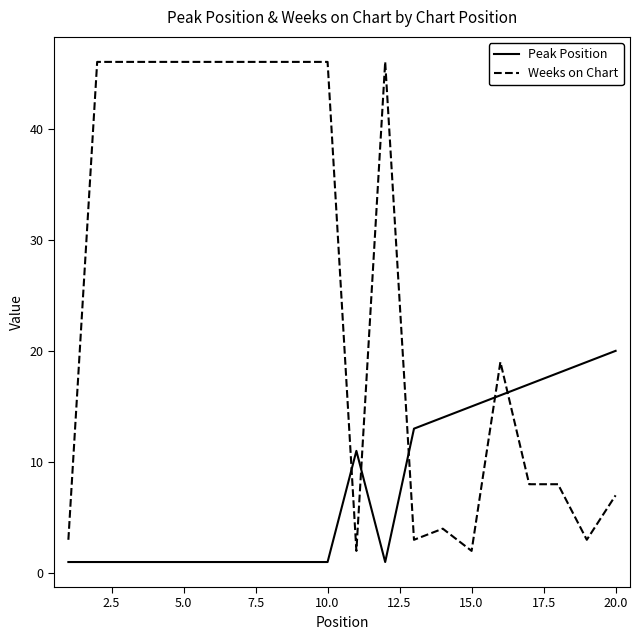

Reading left to right, what are all the values shown in this chart?

Peak Position: 1	1	1	1	1	1	1	1	1	1	11	1	13	14	15	16	17	18	19	20
Weeks on Chart: 3	46	46	46	46	46	46	46	46	46	2	46	3	4	2	19	8	8	3	7